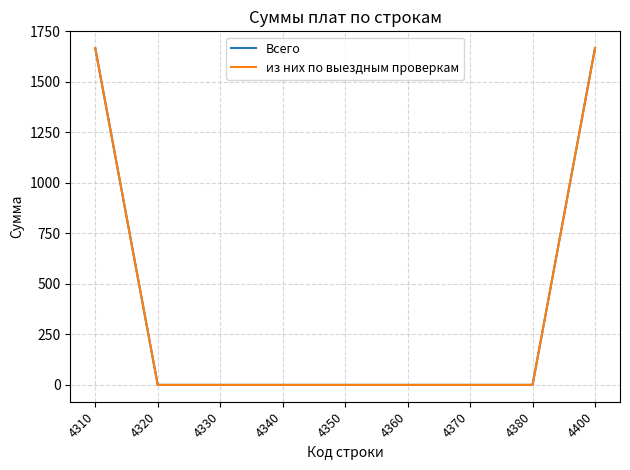

Between 4360 and 4330, which is larger?

4360